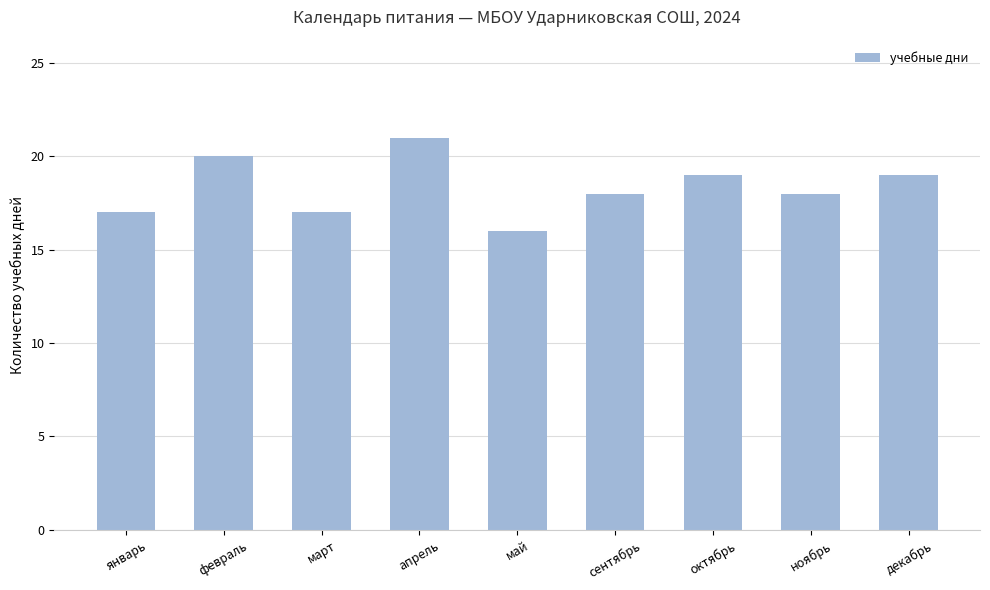

What is the sum of the values at февраль and апрель?

41